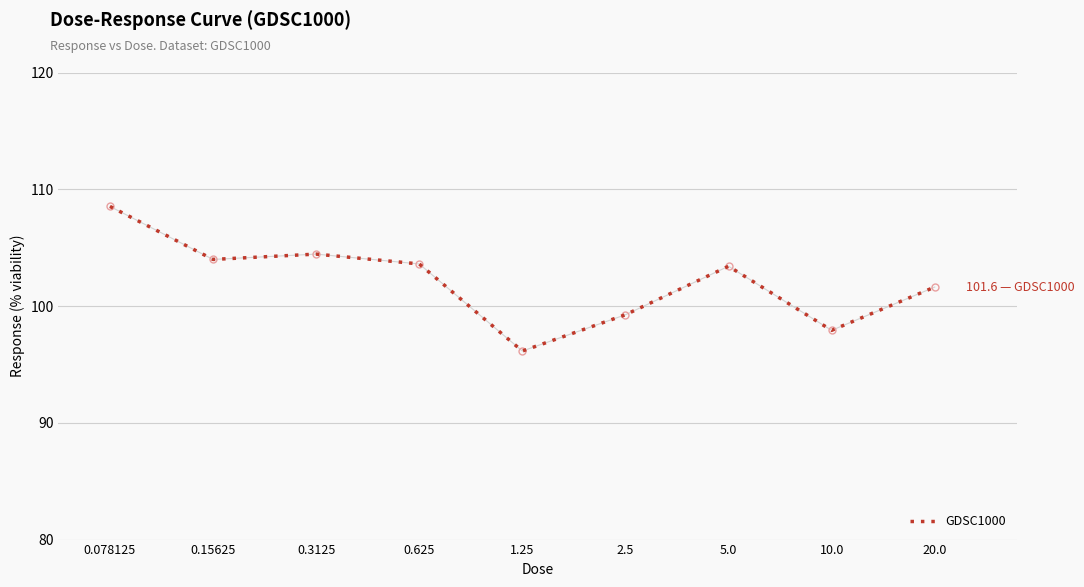

How many lines are shown in the chart?

1